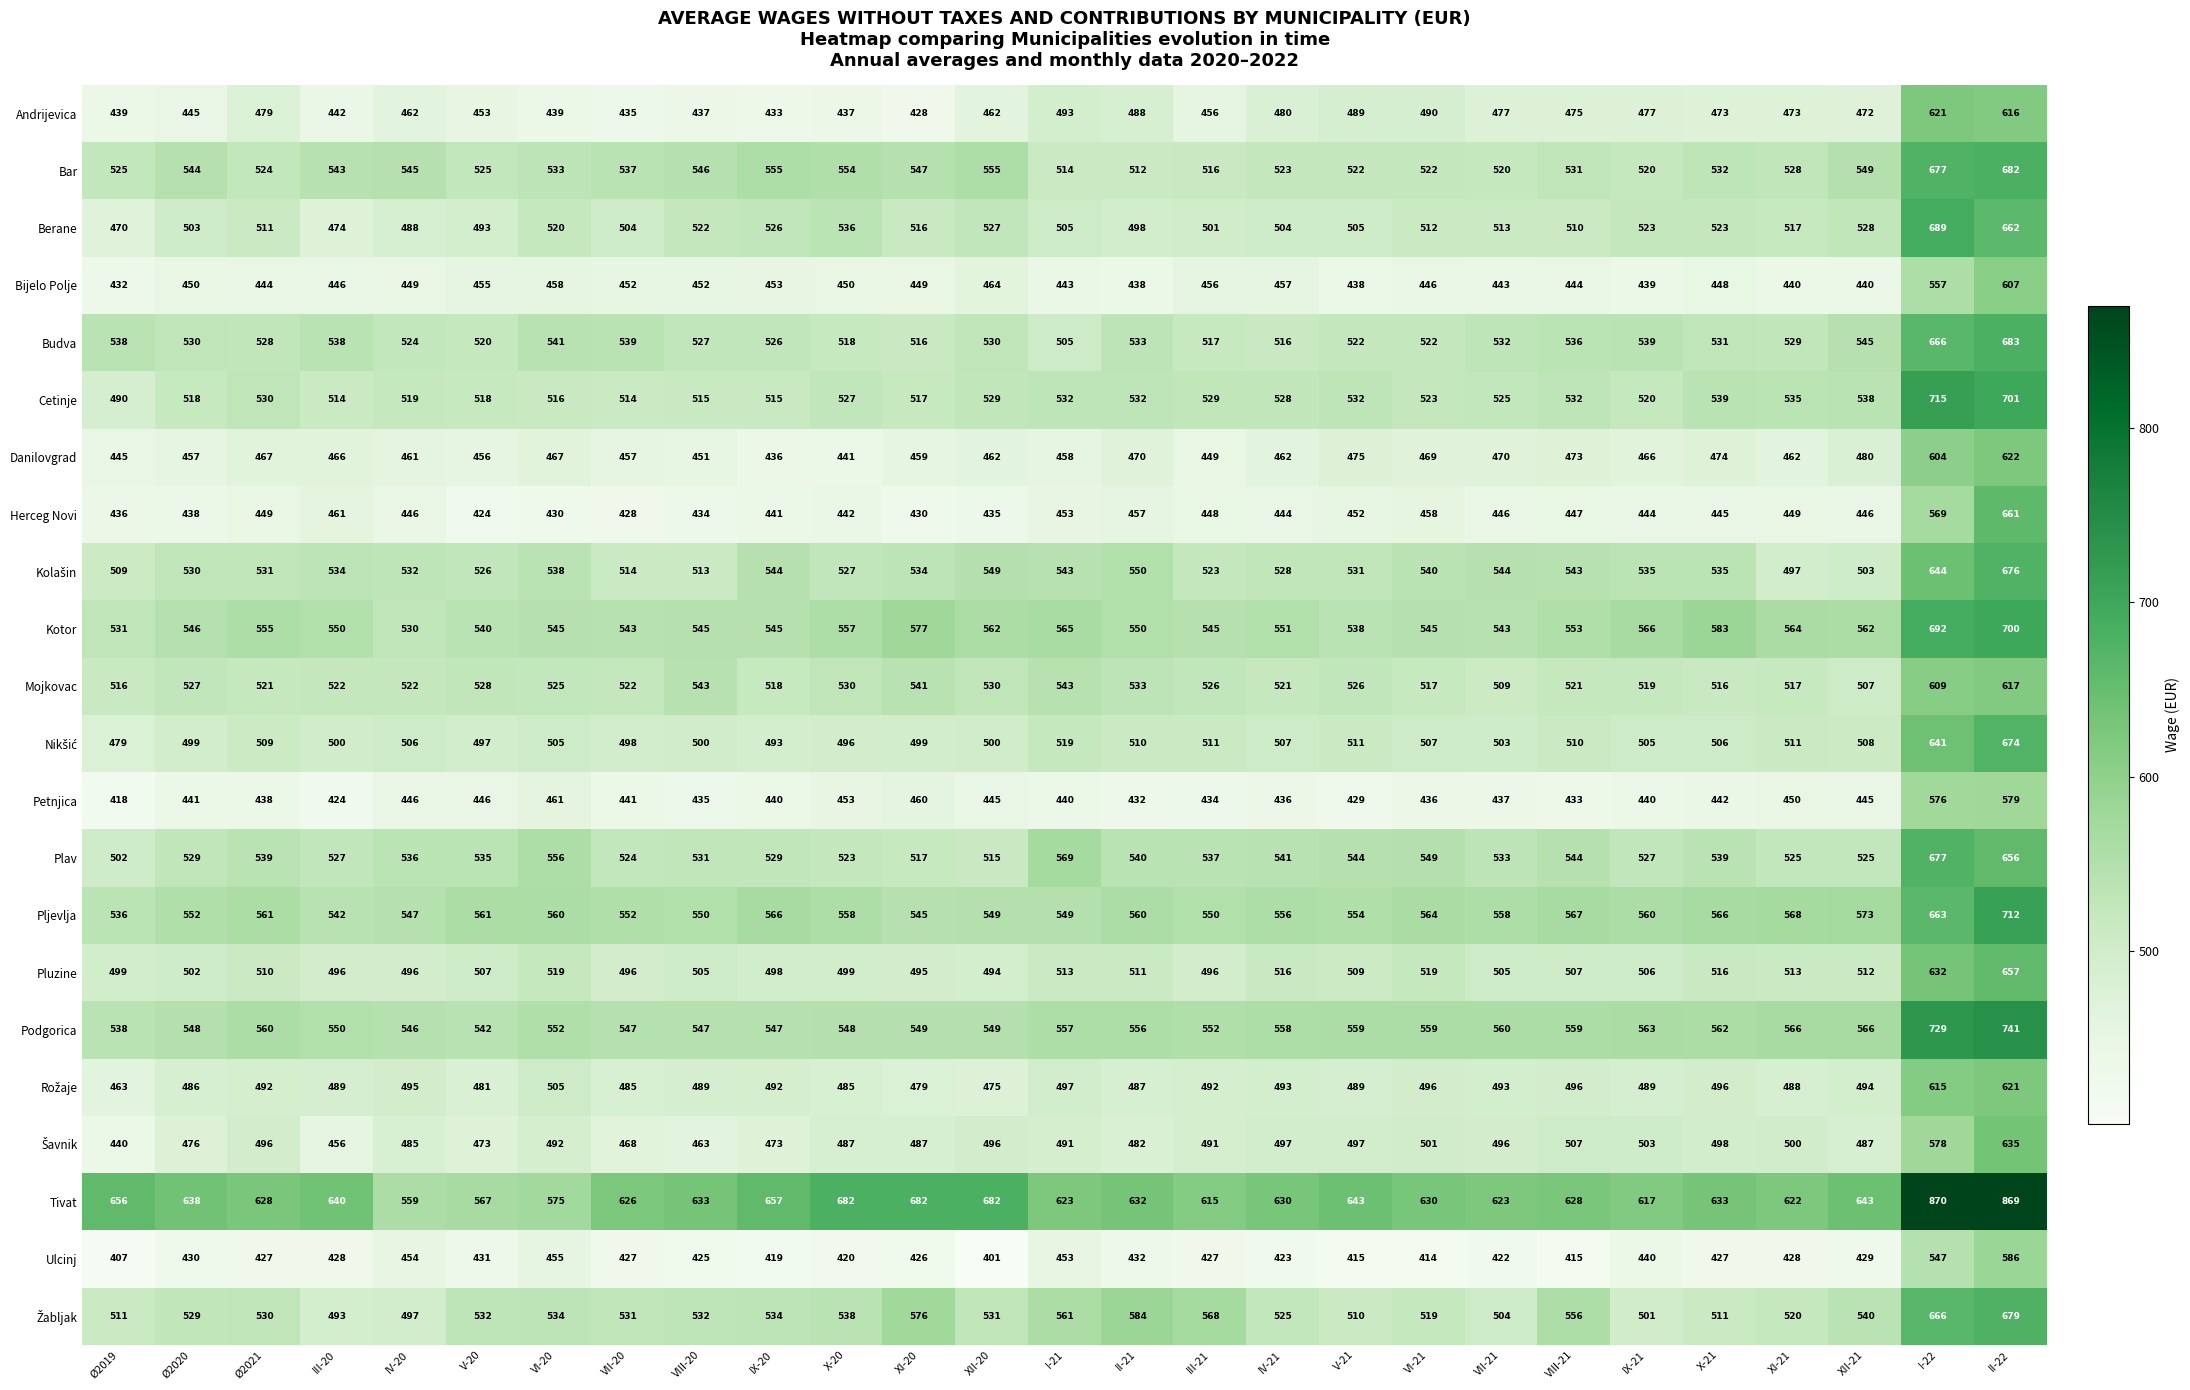

What is the difference between the highest and lowest values at XII-20?

281